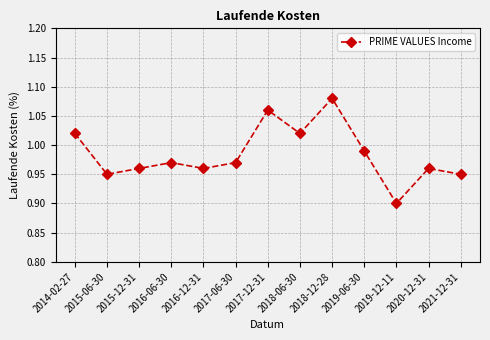

Which category has the highest value across all series?

2018-12-28